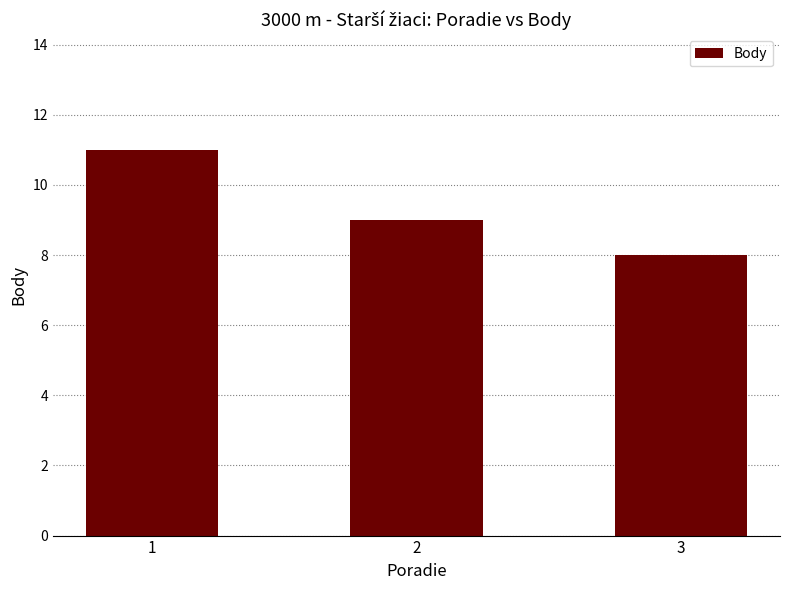

Count the values in the range 8 to 11.

3